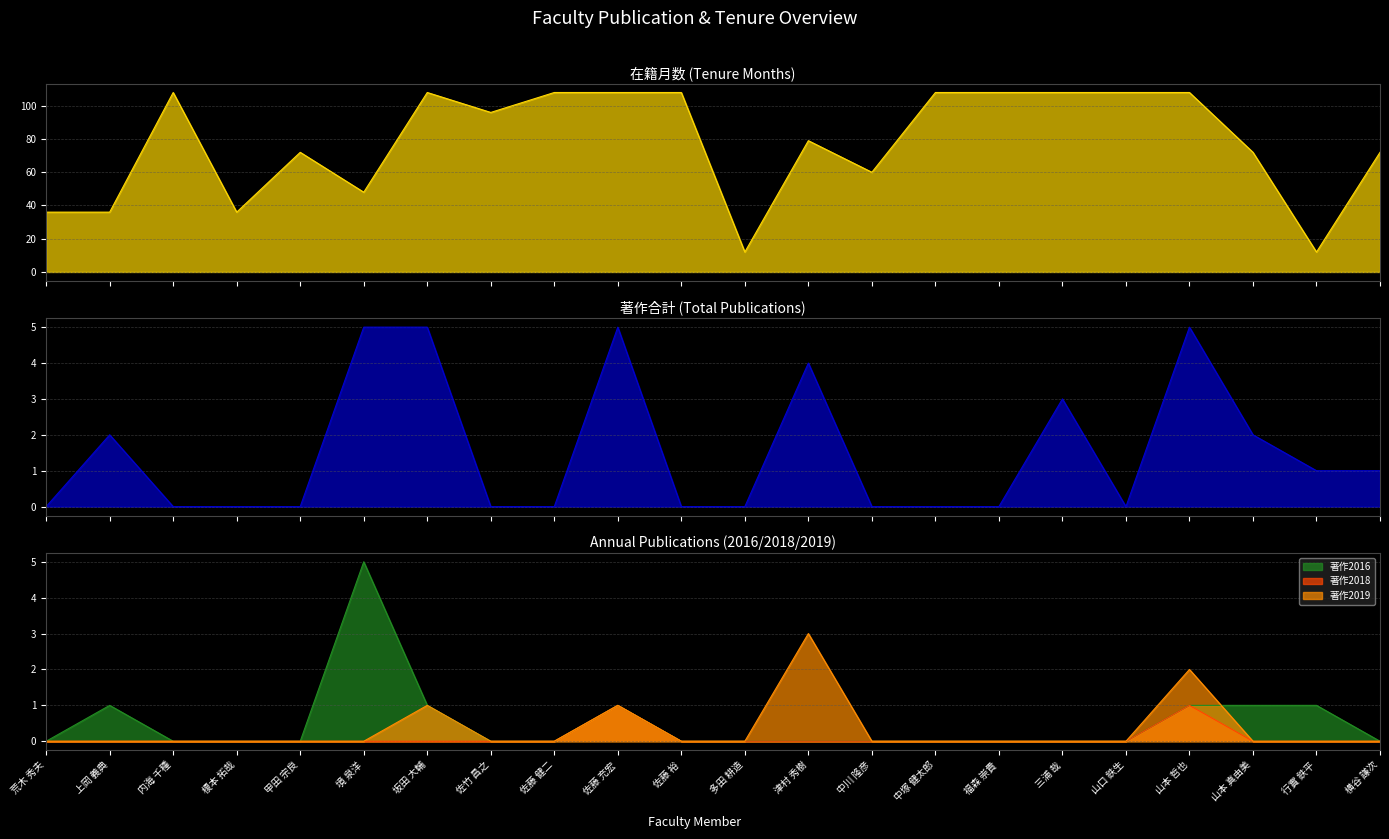

At how many categories does at least one series exceed 12?

20